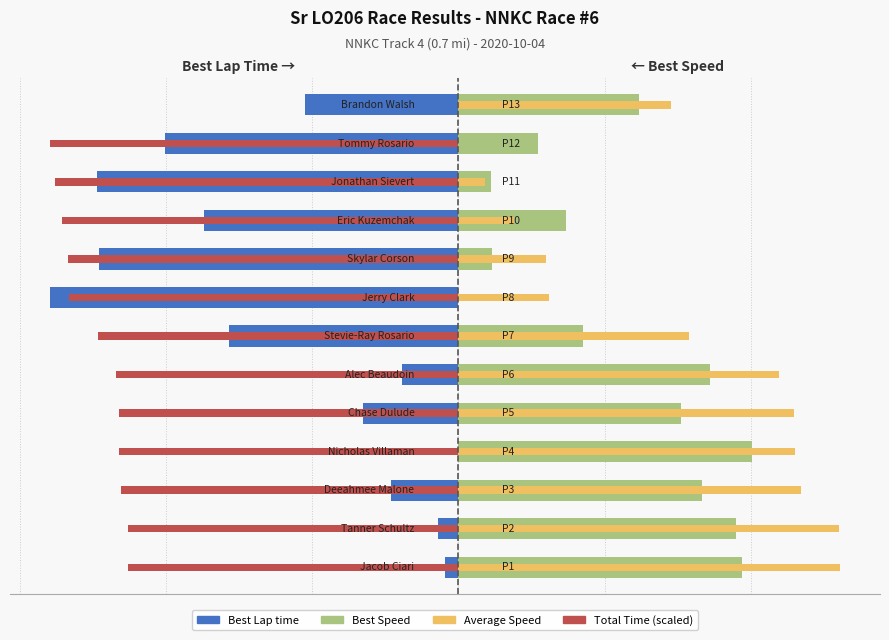

True or false: Total Time (scaled) has a value of -2.3 at 0.

True